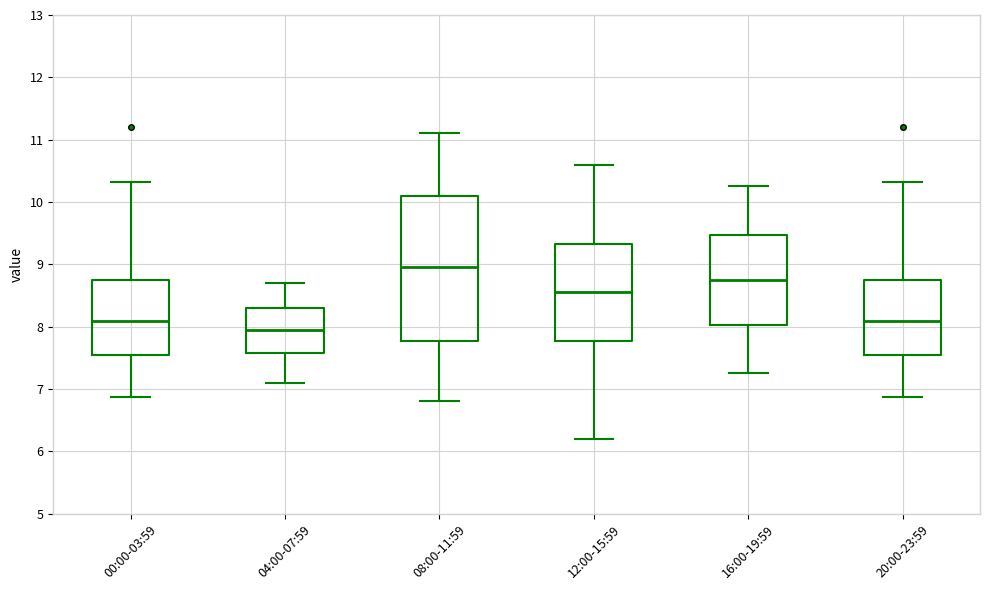

Reading left to right, read every box against the y-axis: the position of its median line, the range the box covers, and the ends of its whiskers. The values are not printed on the chart, so give them approximately, as read against the axis.

00:00-03:59: median 8.1, box 7.6 to 8.8, whiskers 6.9 to 10.3
04:00-07:59: median 8.0, box 7.6 to 8.3, whiskers 7.1 to 8.7
08:00-11:59: median 9.0, box 7.8 to 10.1, whiskers 6.8 to 11.1
12:00-15:59: median 8.6, box 7.8 to 9.3, whiskers 6.2 to 10.6
16:00-19:59: median 8.8, box 8.0 to 9.5, whiskers 7.3 to 10.3
20:00-23:59: median 8.1, box 7.6 to 8.8, whiskers 6.9 to 10.3